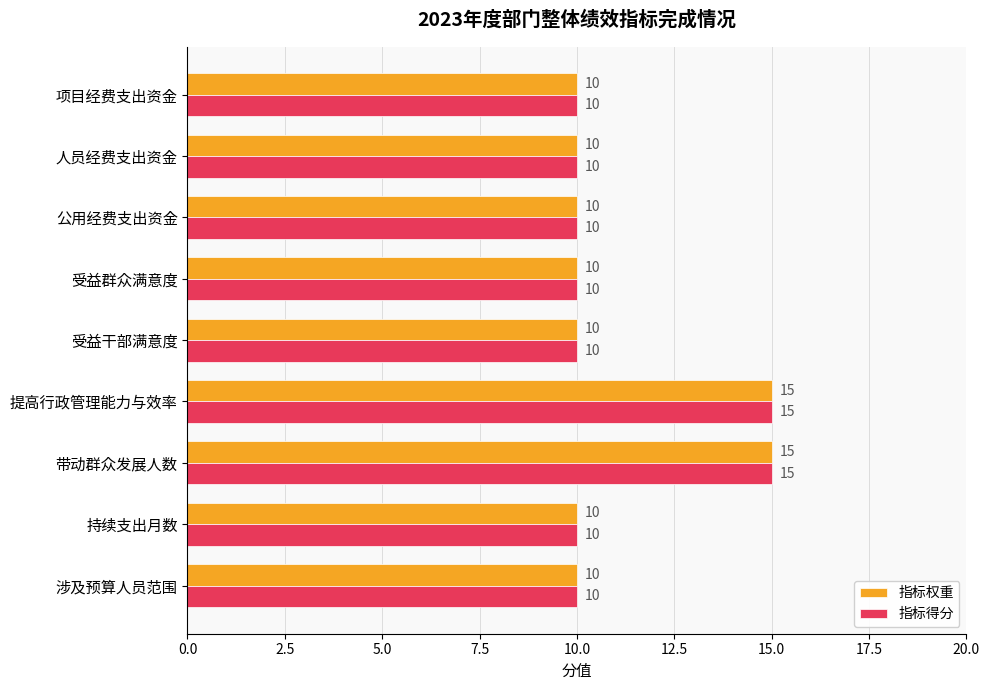

What is the difference between the maximum and second lowest values in the 指标得分 series?

5